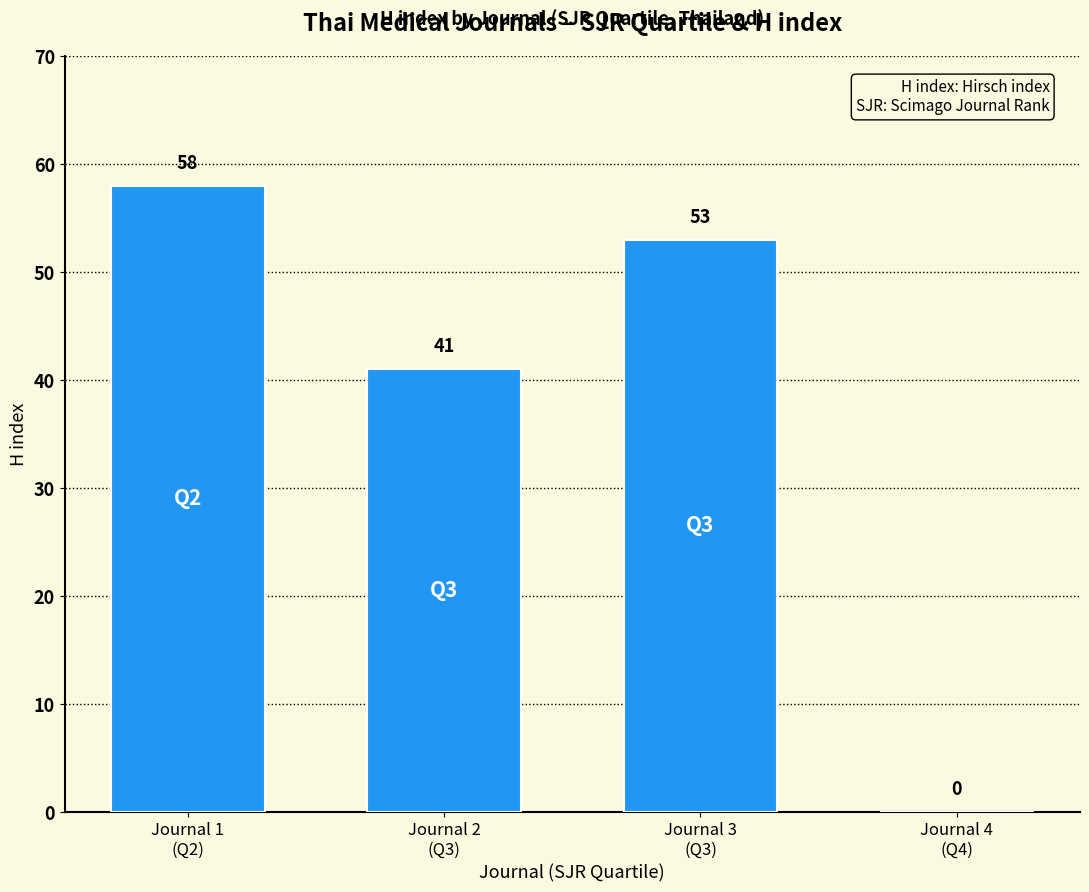

Are the bars horizontal?

No